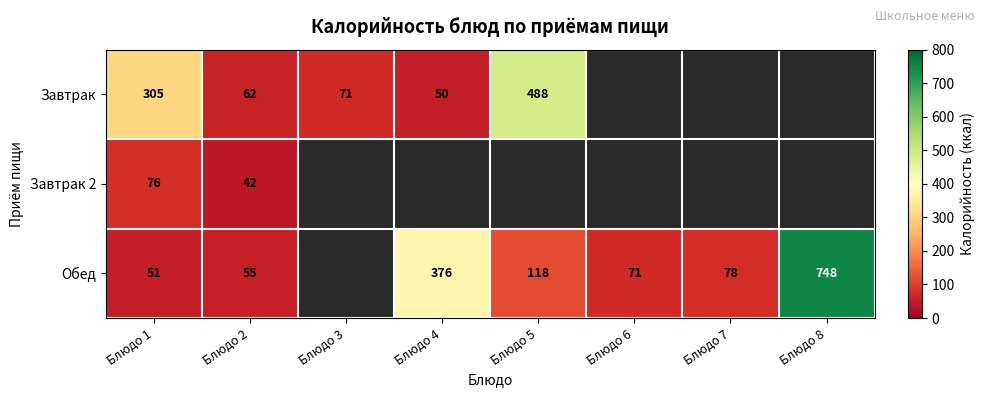

Which has a higher value, Блюдо 2 or Блюдо 5?

Блюдо 5